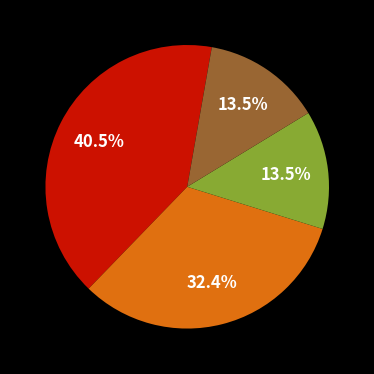

Does any single category account for the majority?

No